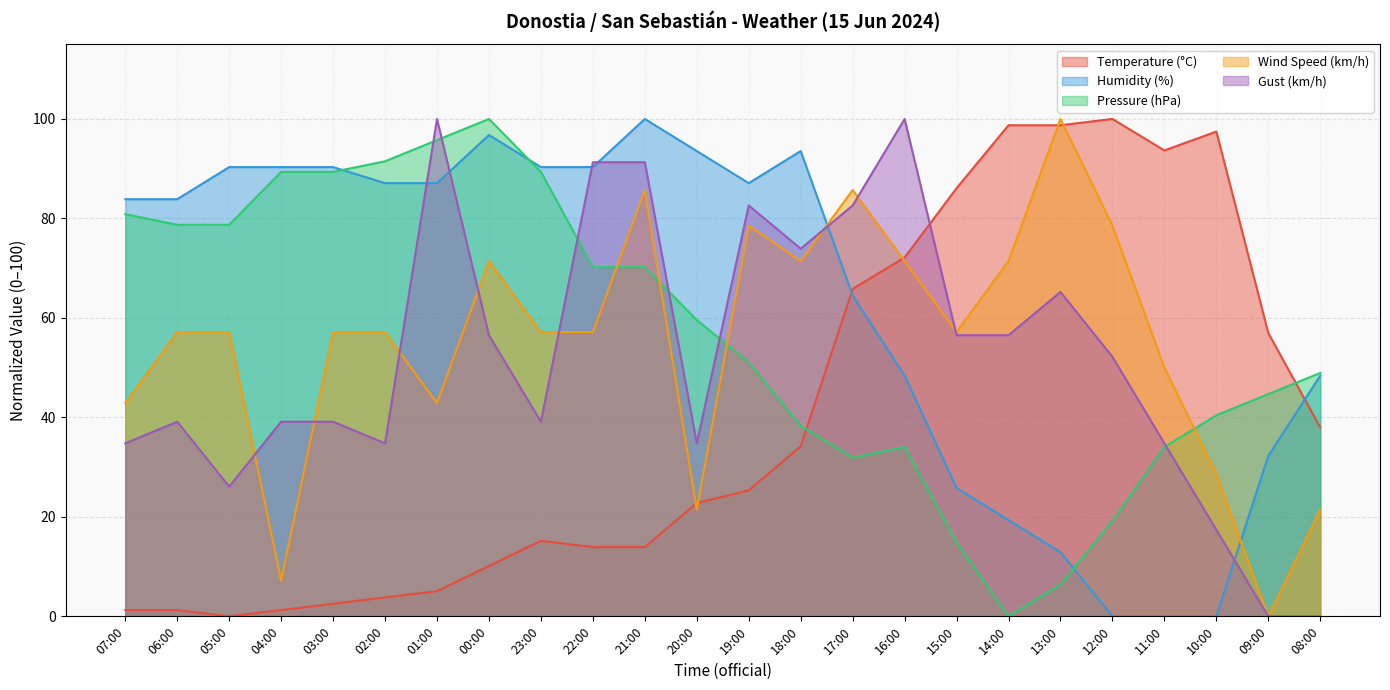

How many interior local peaks does the Humidity (%) series have?

3